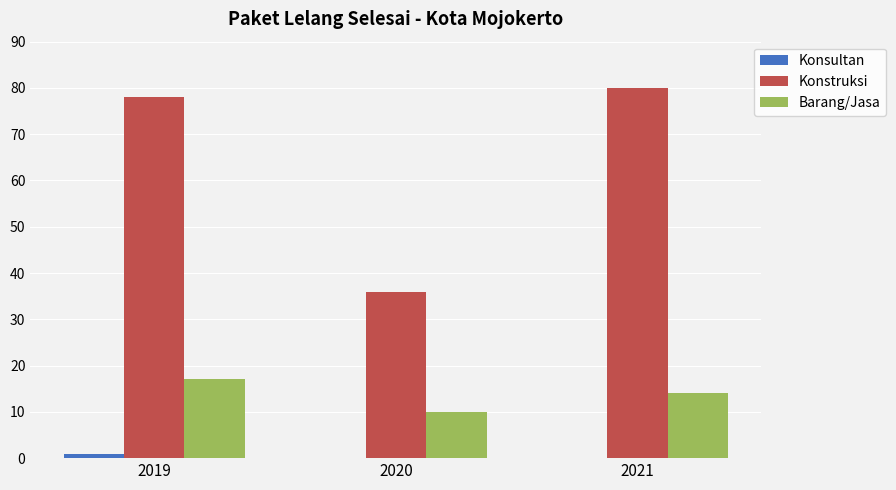

Reading right to left, extract all data points from this chart.

Konsultan: 2021=0	2020=0	2019=1
Konstruksi: 2021=80	2020=36	2019=78
Barang/Jasa: 2021=14	2020=10	2019=17